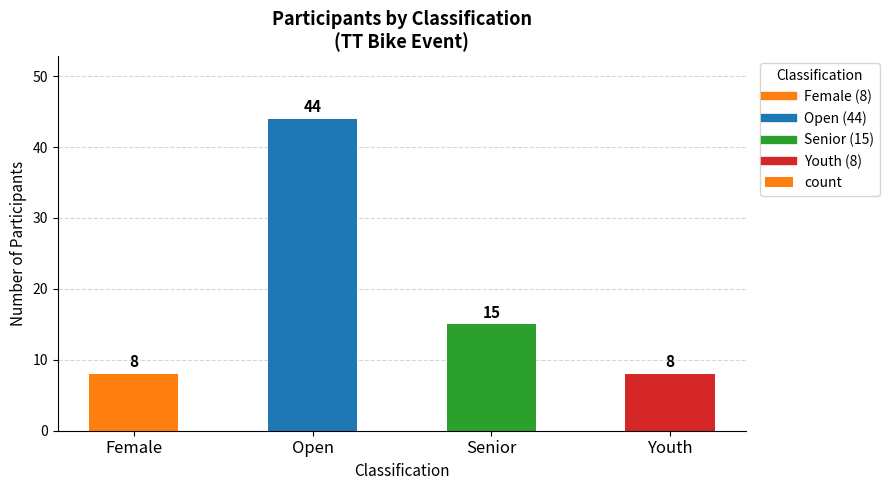

What is the ratio of the value at Female to the value at Open?

0.2